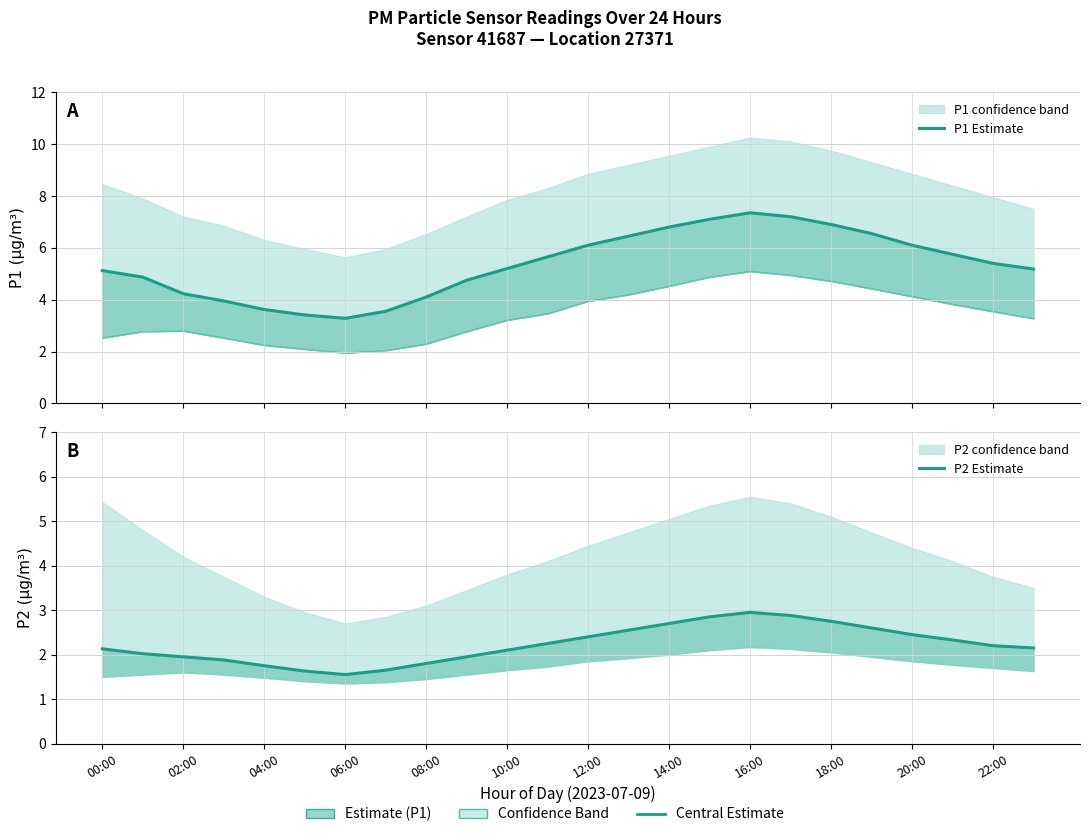

What is the label of the 12th point from the left?

22:00